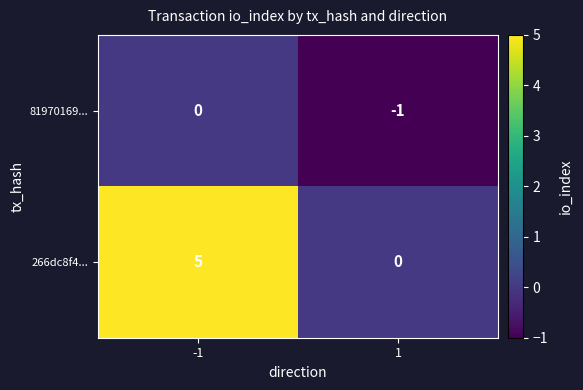

What is the approximate value of 266dc8f4... at -1?

5